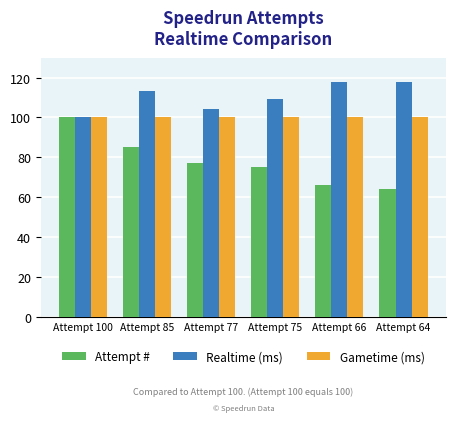

What is the spread (max minus min) of values at Attempt 64?

53.7